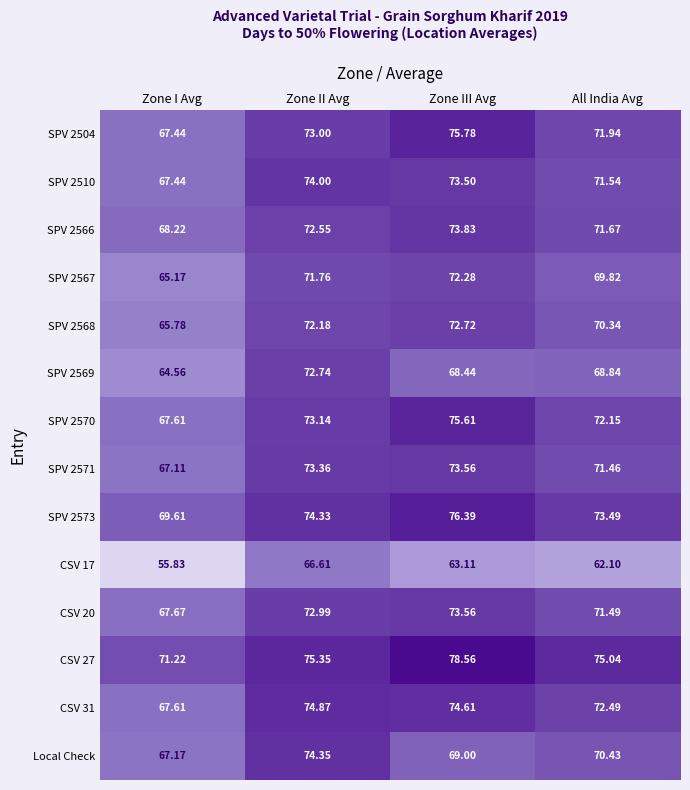

Which series has the largest total across all categories?

CSV 27